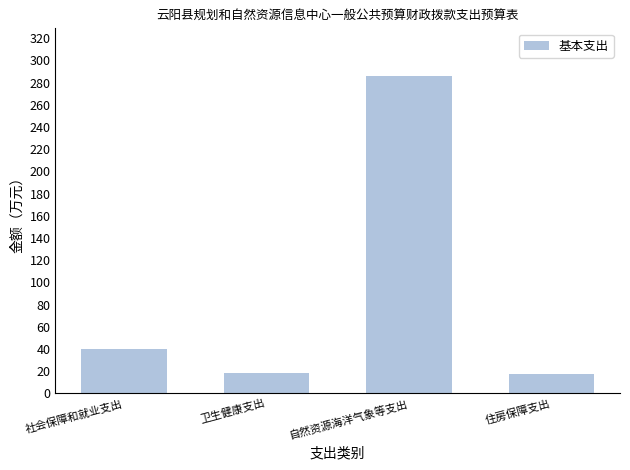

What is the change in value from 社会保障和就业支出 to 自然资源海洋气象等支出?

+246.2